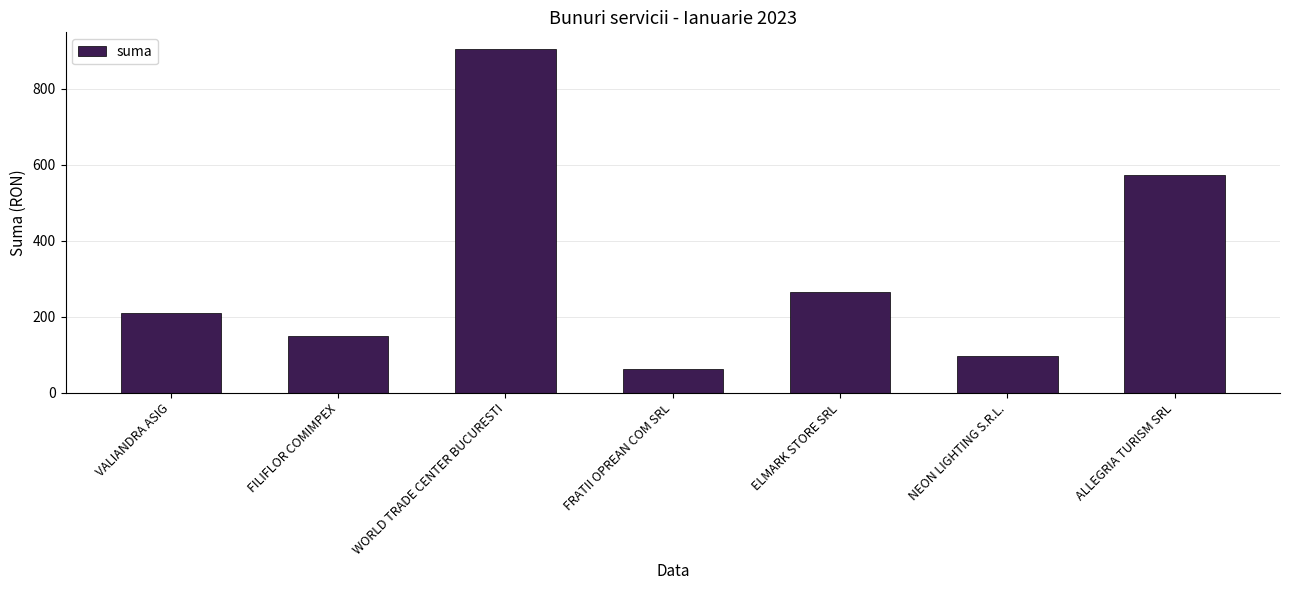

Between NEON LIGHTING S.R.L. and FRATII OPREAN COM SRL, which is larger?

NEON LIGHTING S.R.L.